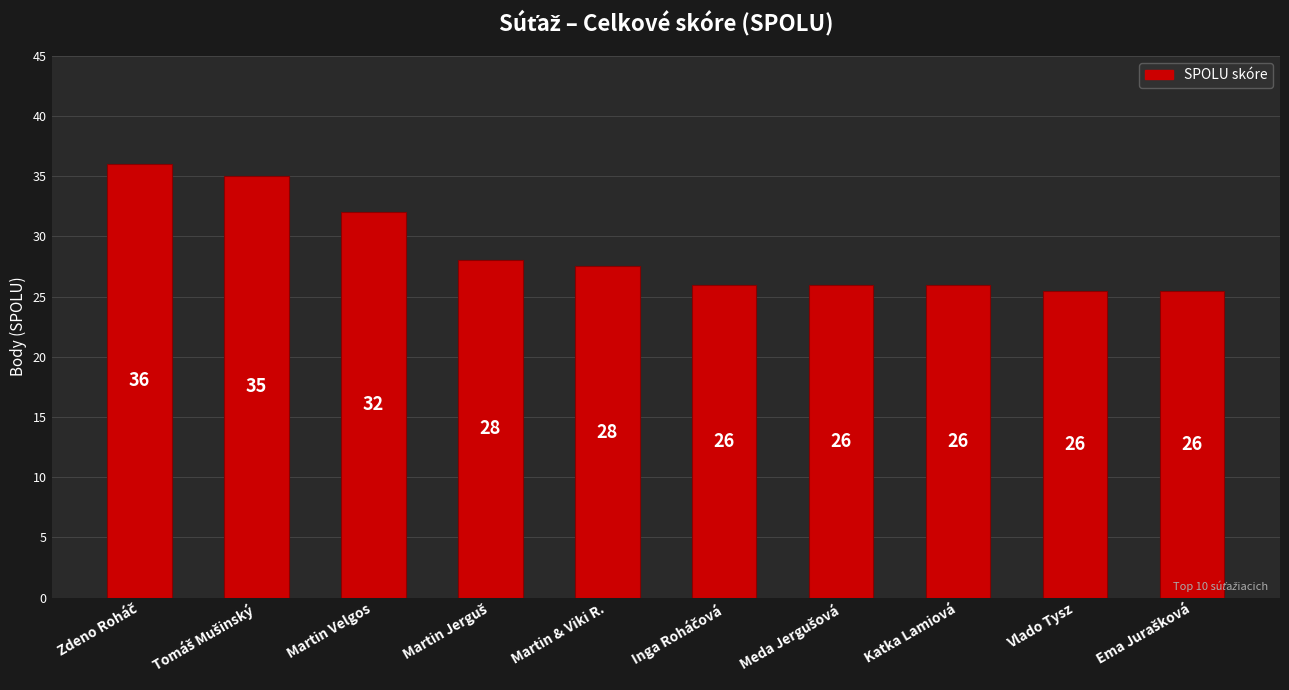

Is it true that the value at Martin Velgos is 43.8?

False